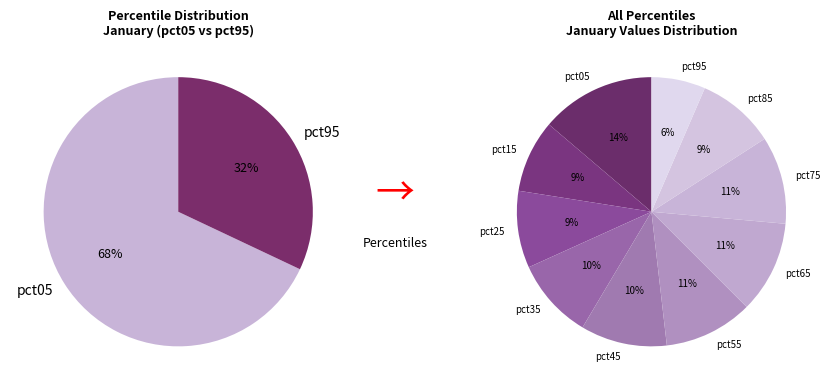

The pct15 slice represents 15% of the pie. True or false?

False